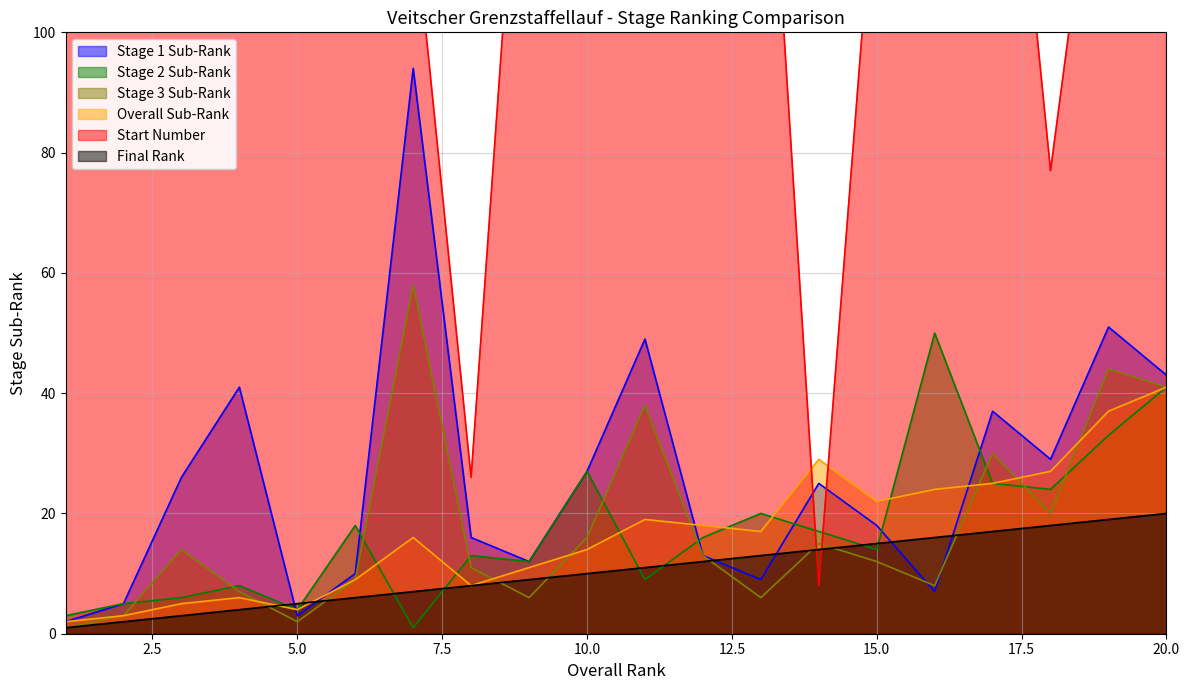

What is the sum of all Rang values?

210